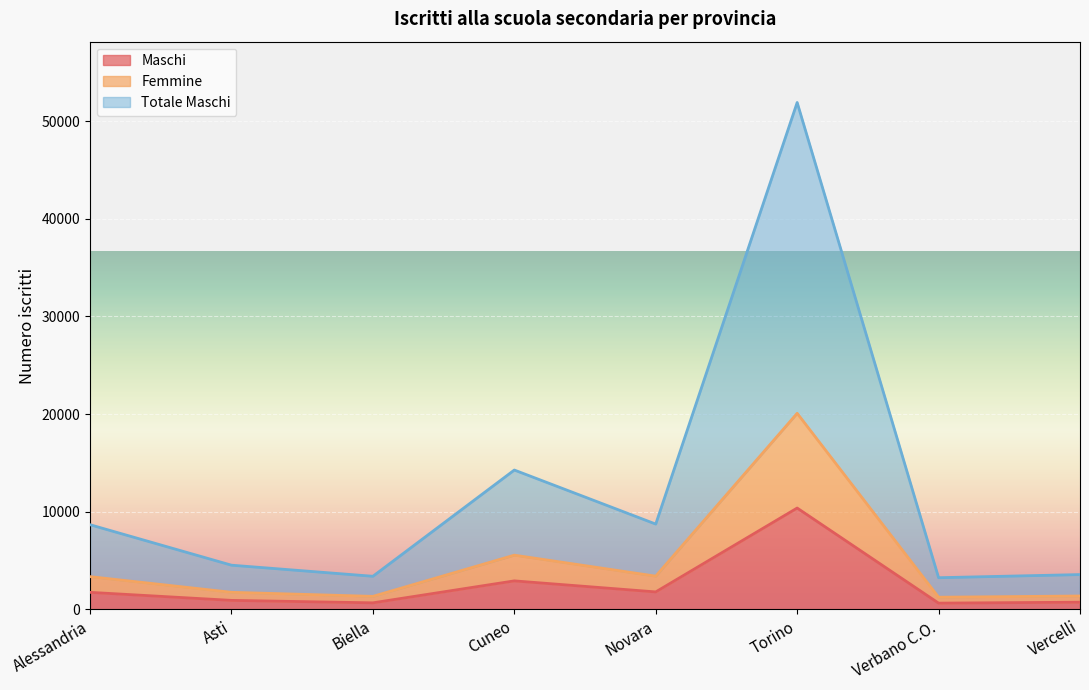

True or false: Femmine and Maschi cross at least once.

False